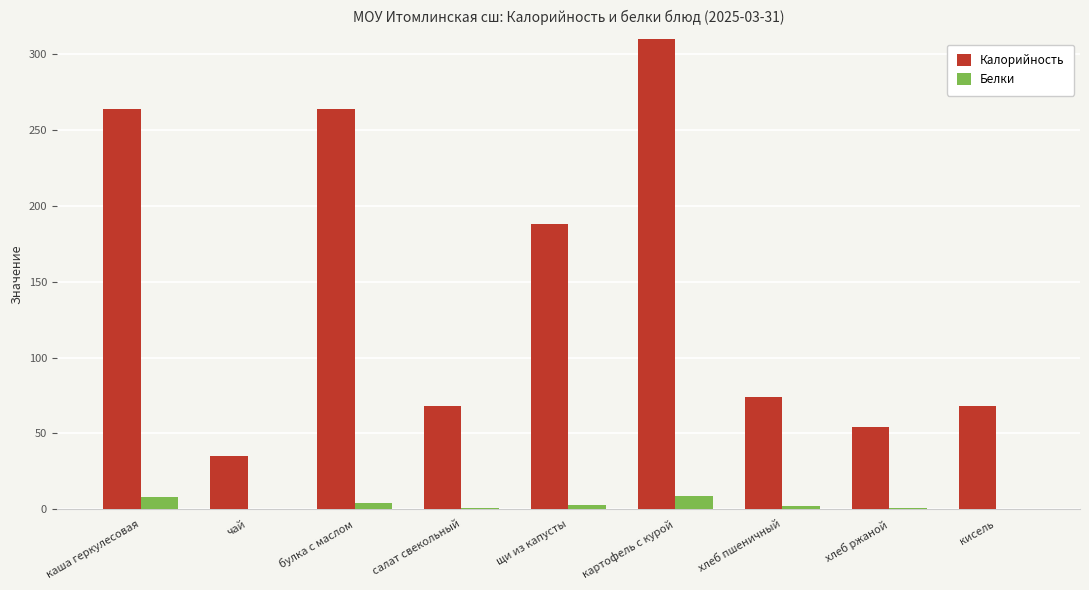

Which series changed the most between чай and щи из капусты?

Калорийность